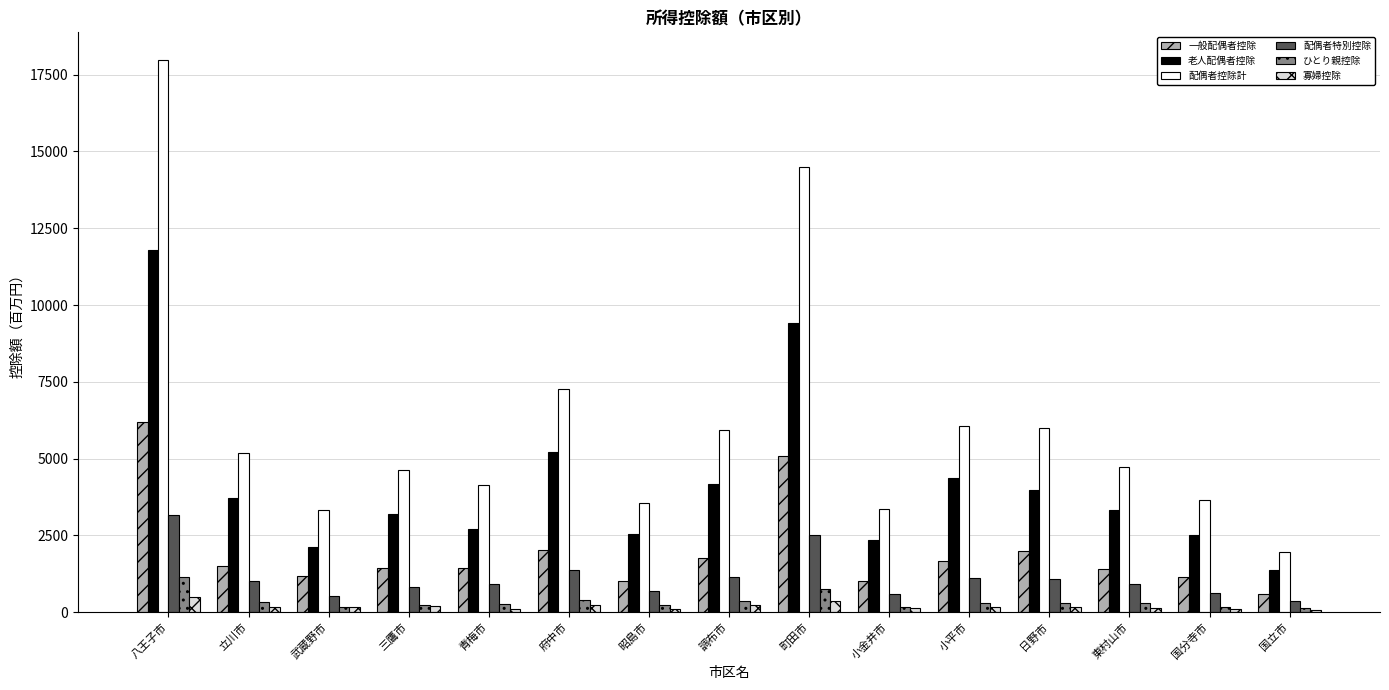

True or false: 寡婦控除 has a value of 172.1 at 小平市.

True